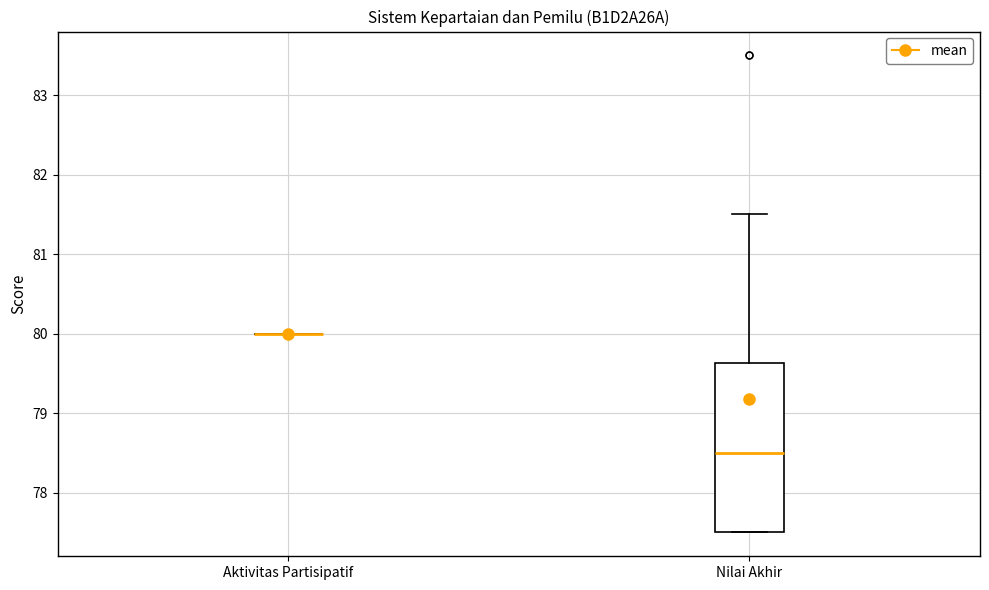

Reading left to right, read every box against the y-axis: the position of its median line, the range the box covers, and the ends of its whiskers. The values are not printed on the chart, so give them approximately, as read against the axis.

Aktivitas Partisipatif: box collapsed to a line at 80.0, whiskers 80.0 to 80.0
Nilai Akhir: median 78.5, box 77.5 to 79.6, whiskers 77.5 to 81.5